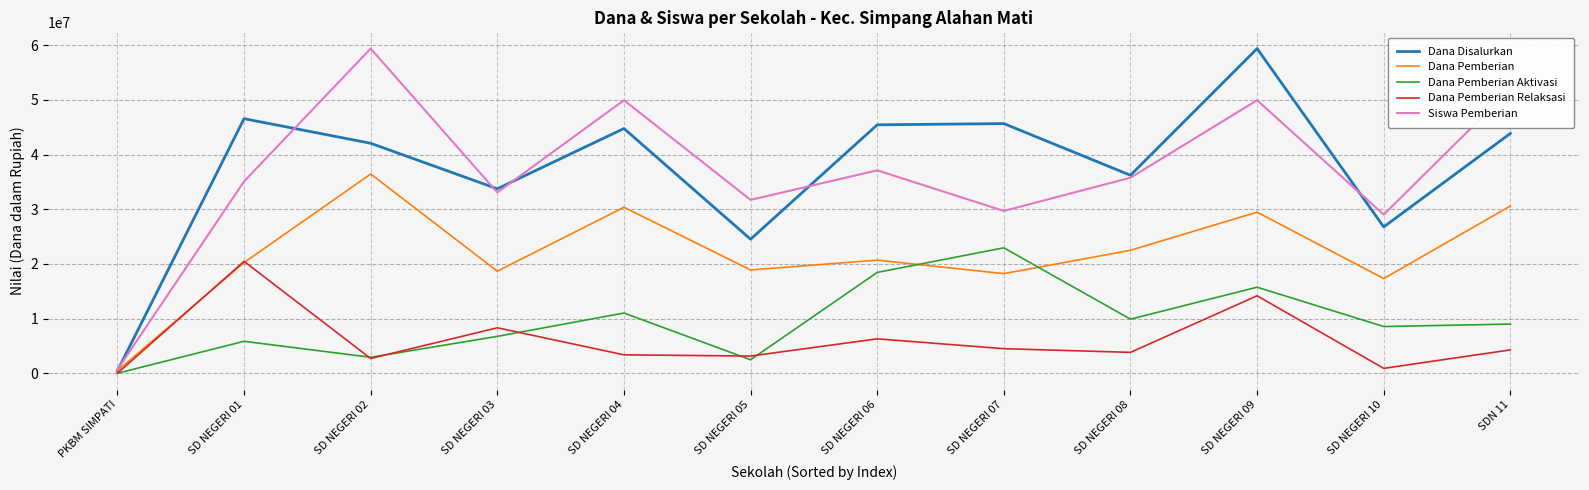

Count the number of data series in this chart.

5